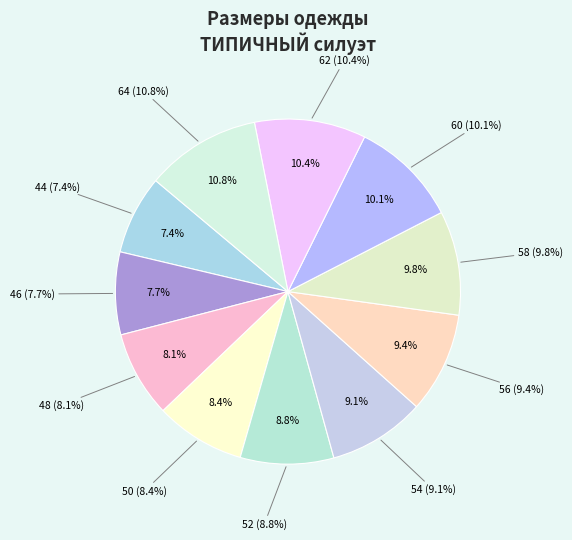

What percentage do 64 and 56 together represent?

20.2%